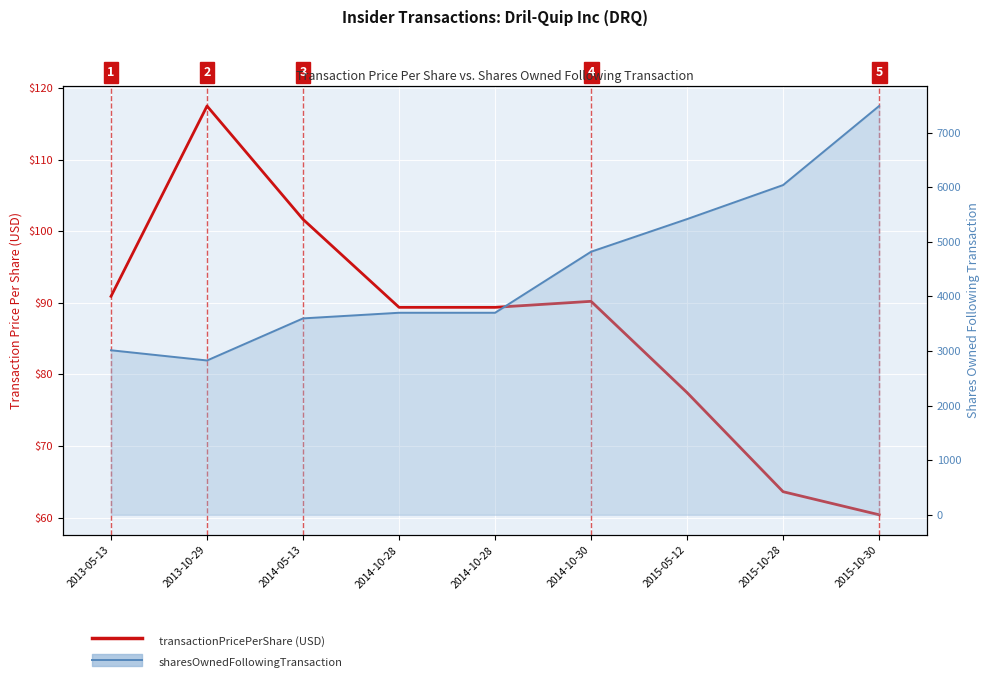

What is the value of the sharesOwnedFollowingTransaction point at the 5th from the left?

3700.0